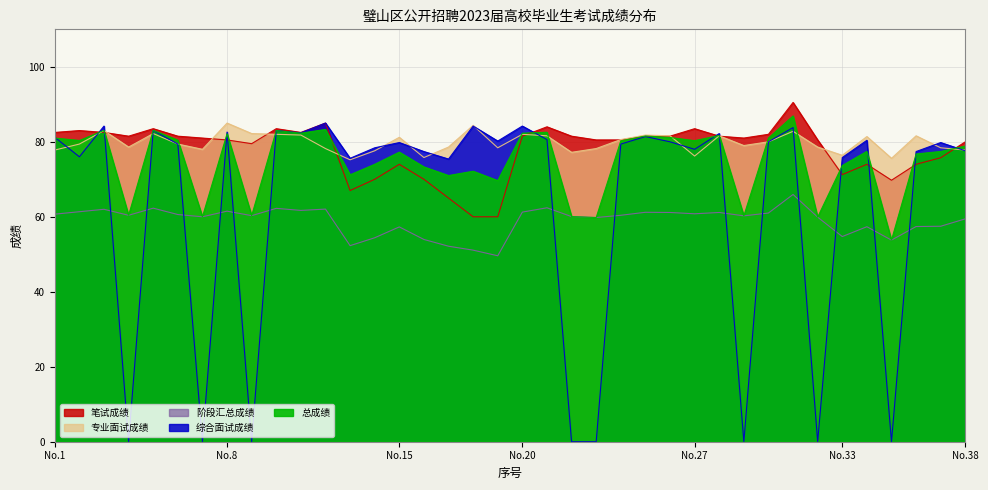

At which category is the sum across all series the highest?

31